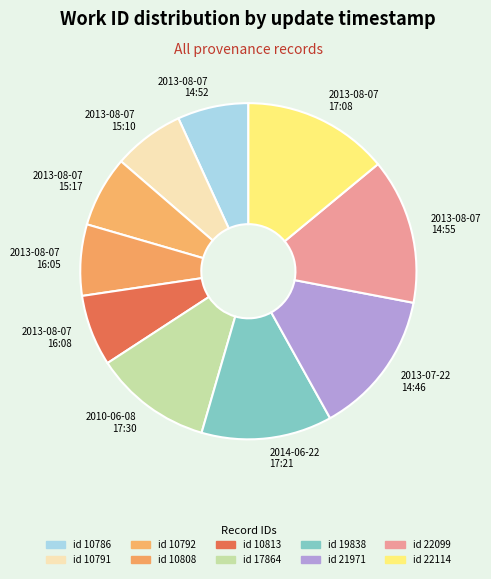

Does any single category account for the majority?

No